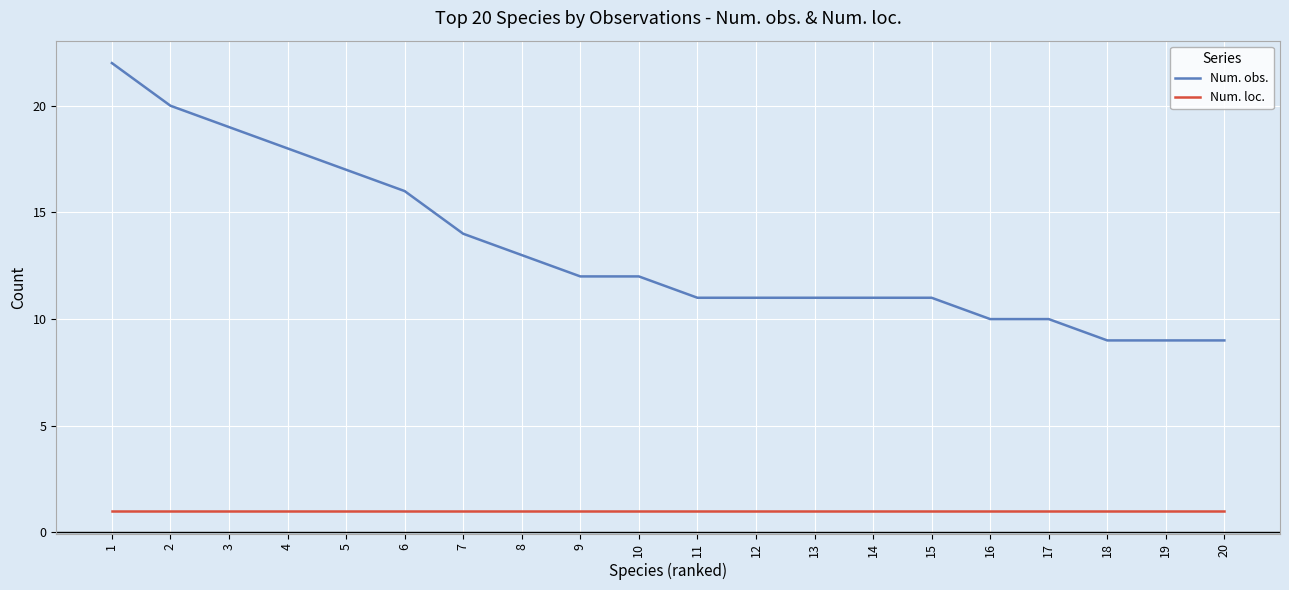

Is it true that Num. obs. equals 10 at 16?

True